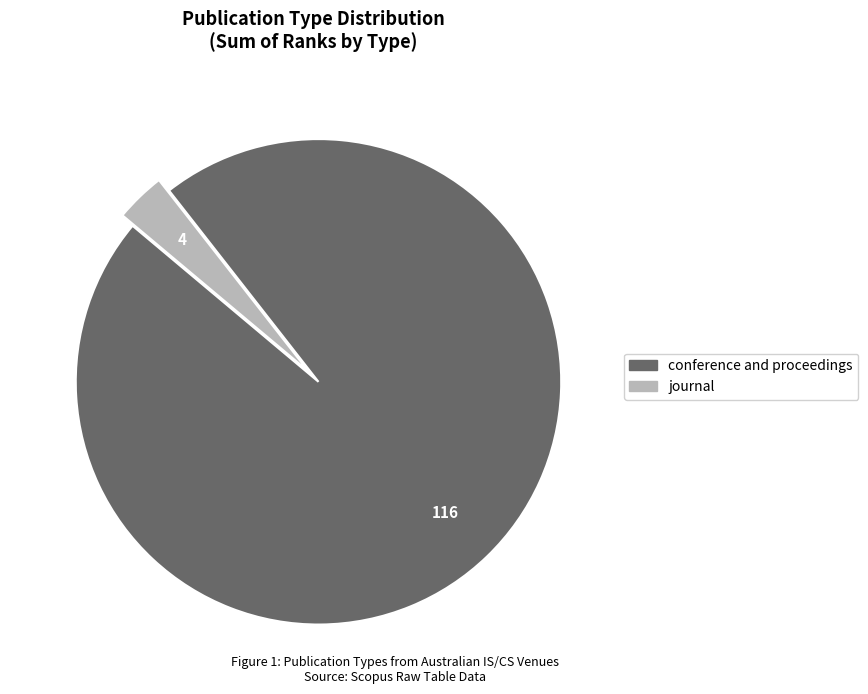

Is journal the majority of the pie?

No